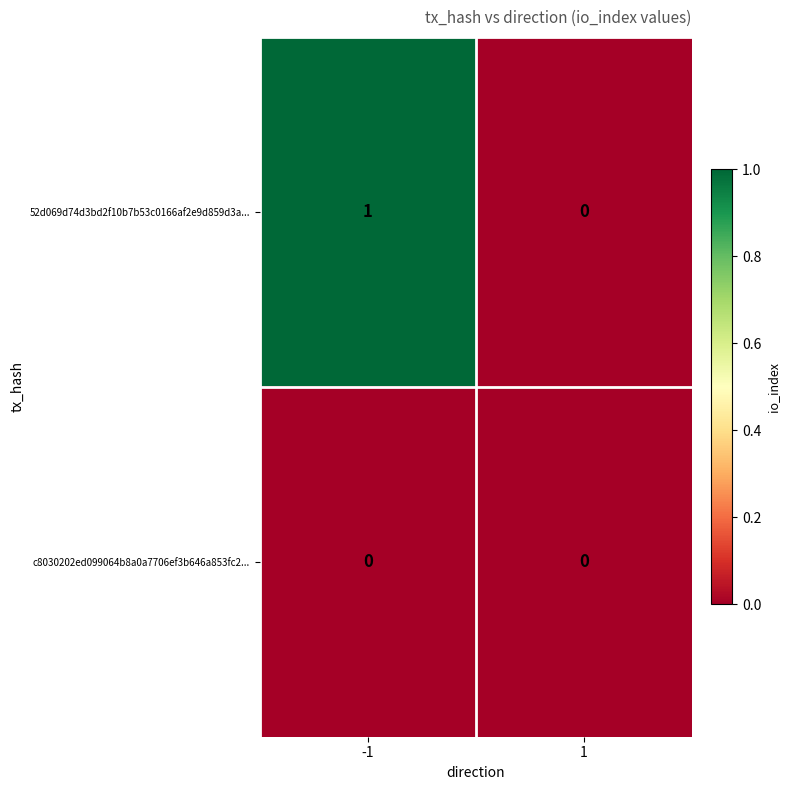

Which series has the largest total across all categories?

52d069d74d3bd2f10b7b53c0166af2e9d859d3a...